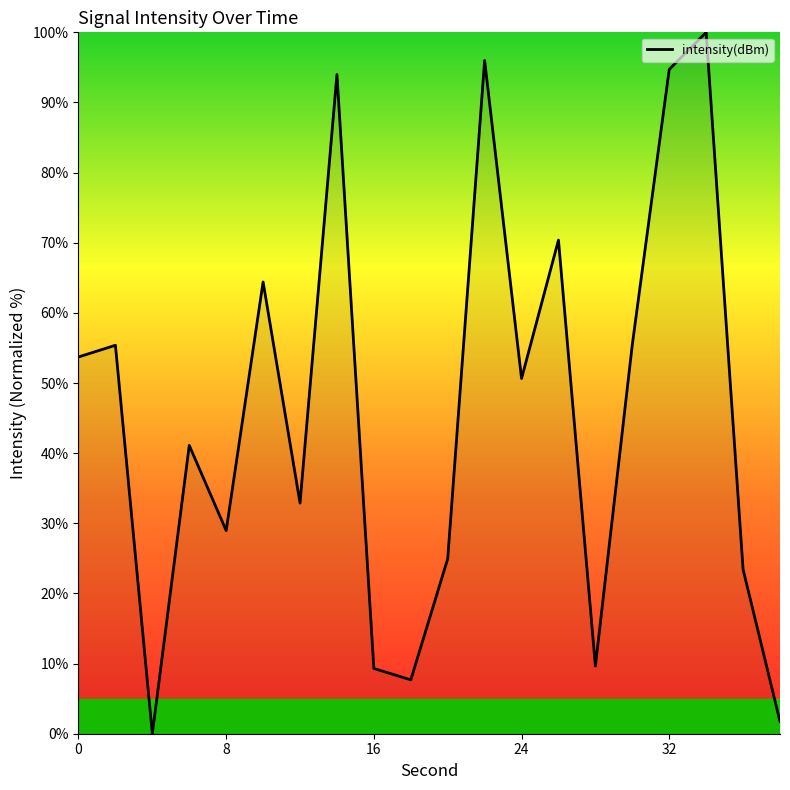

Does the chart display data point markers on the line(s)?

No